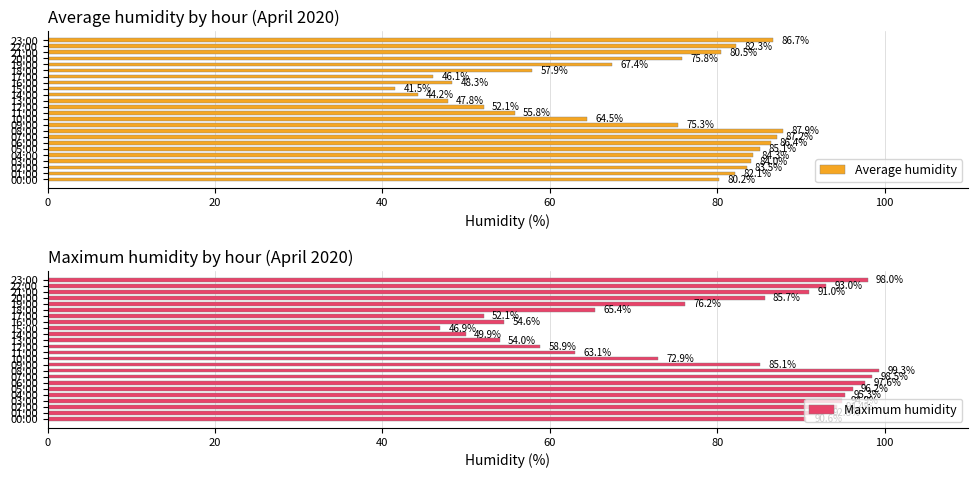

At how many categories does at least one series exceed 71?

16